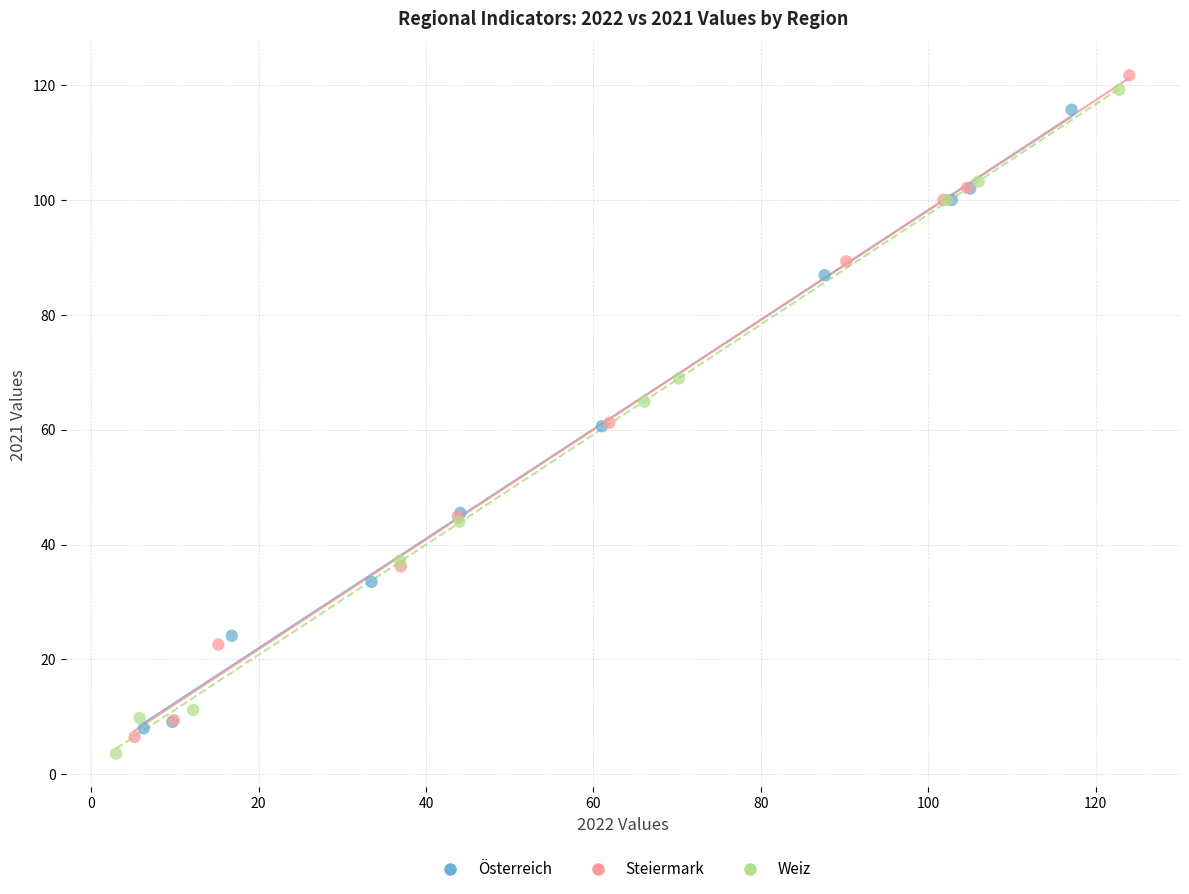

What are all the series names shown in the legend?

Österreich, Steiermark, Weiz